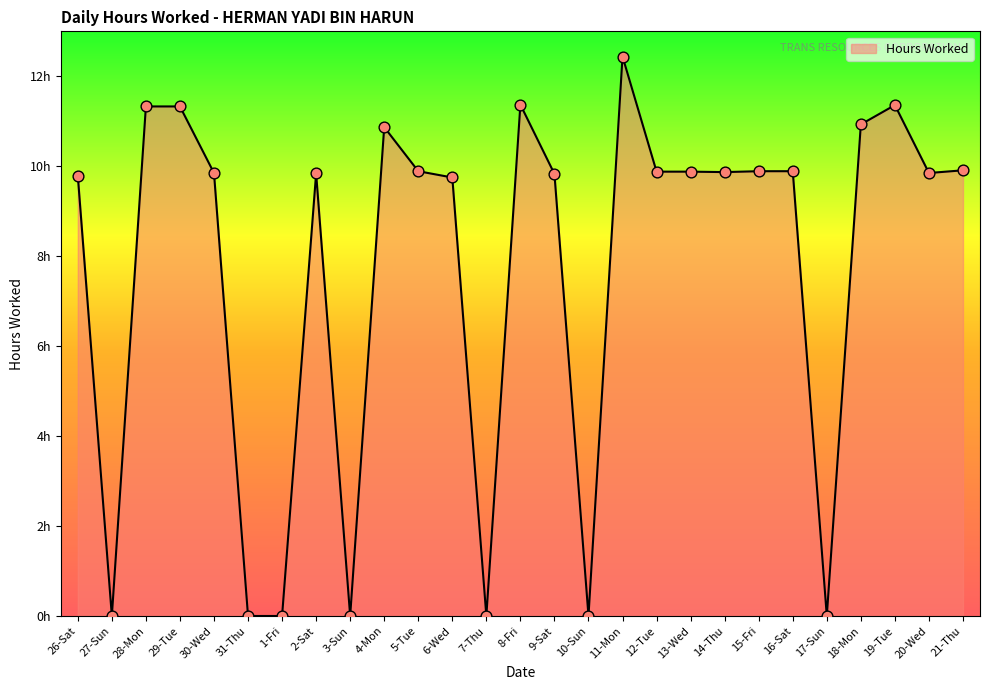

What is the ratio of the value at 8-Fri to the value at 29-Tue?

1.0